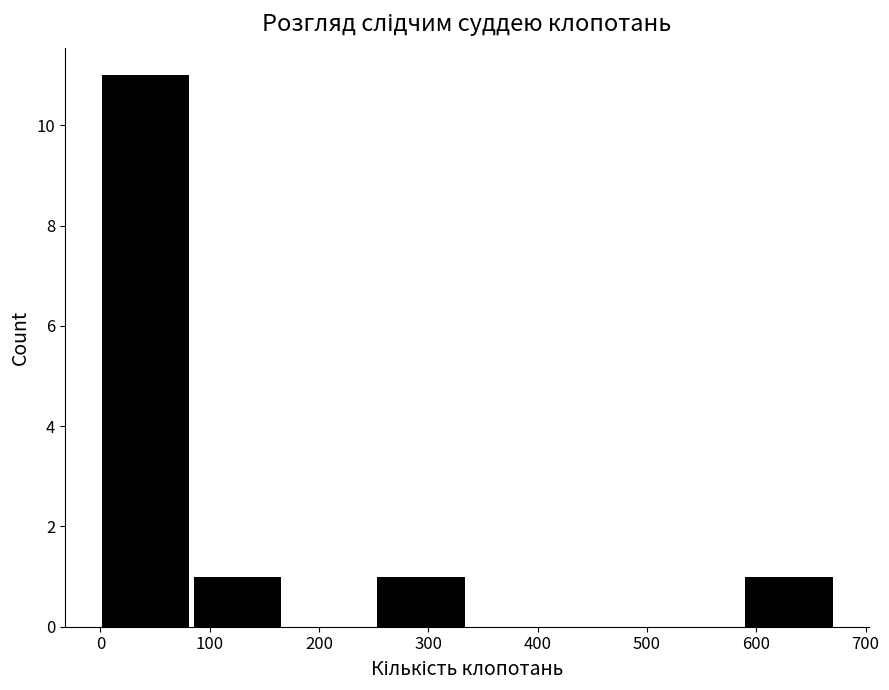

Reading left to right, transcribe this chart: for each bar, give the range it covers on the x-axis and its height. Neither the bar edges nor the heights are printed on the chart, so give them approximately, as read against the axes.

0 to 90: 11
90 to 170: 1
170 to 250: 0
250 to 340: 1
340 to 420: 0
420 to 510: 0
510 to 590: 0
590 to 670: 1